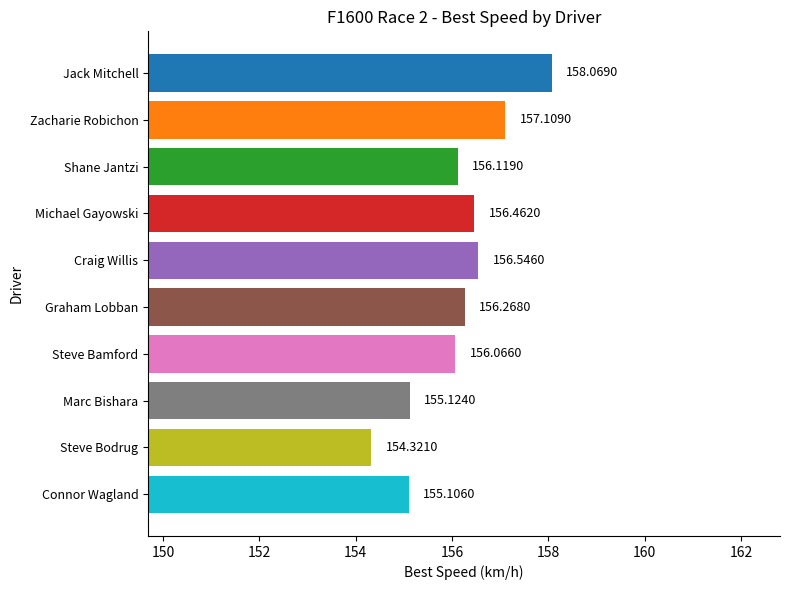

What is the average value?

156.1